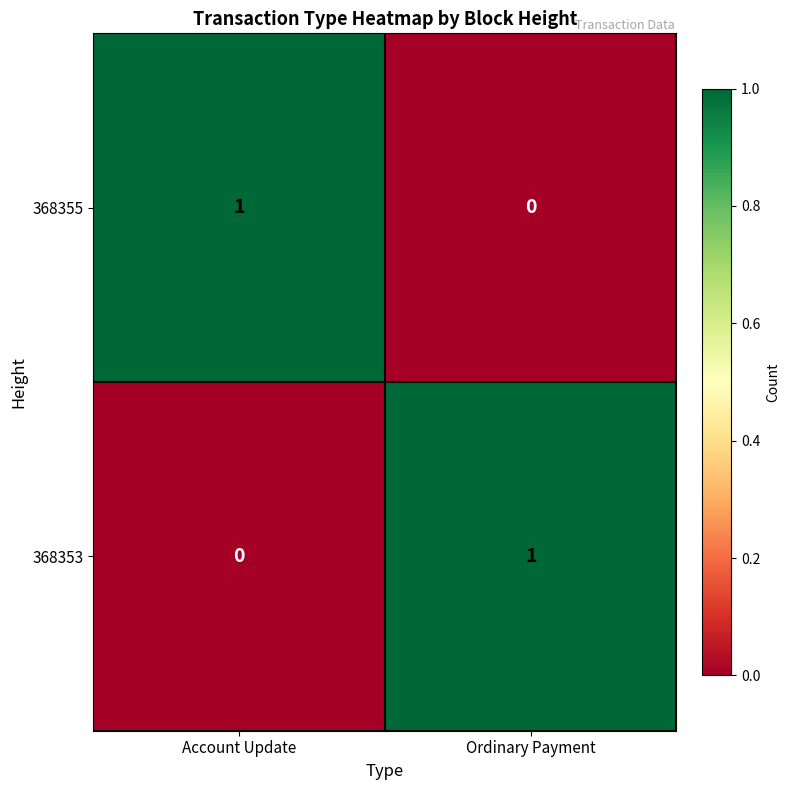

How many categories are shown in the chart?

2